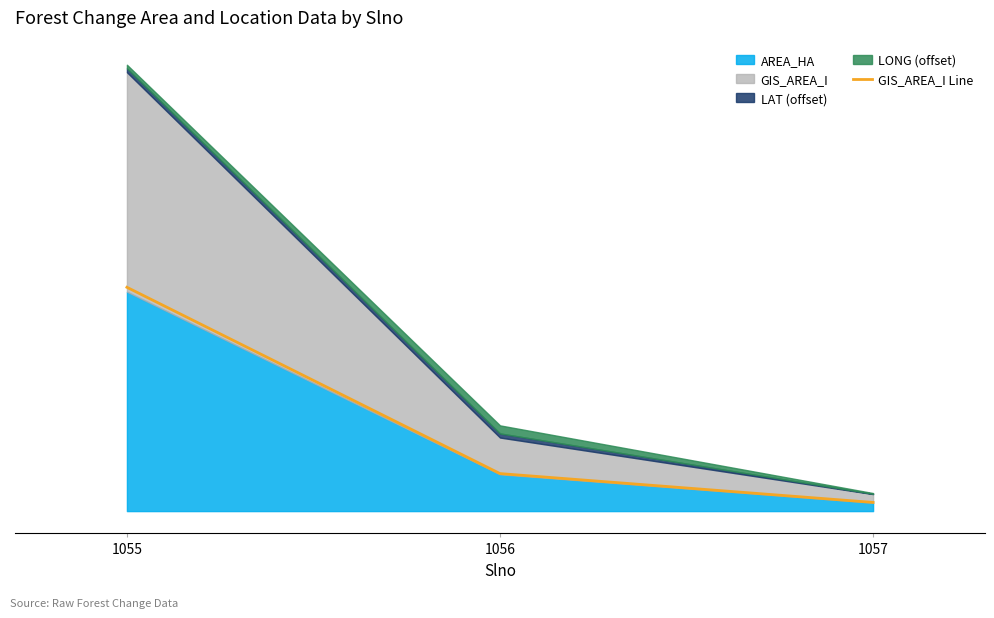

What is the difference between the maximum and minimum values?

25.5